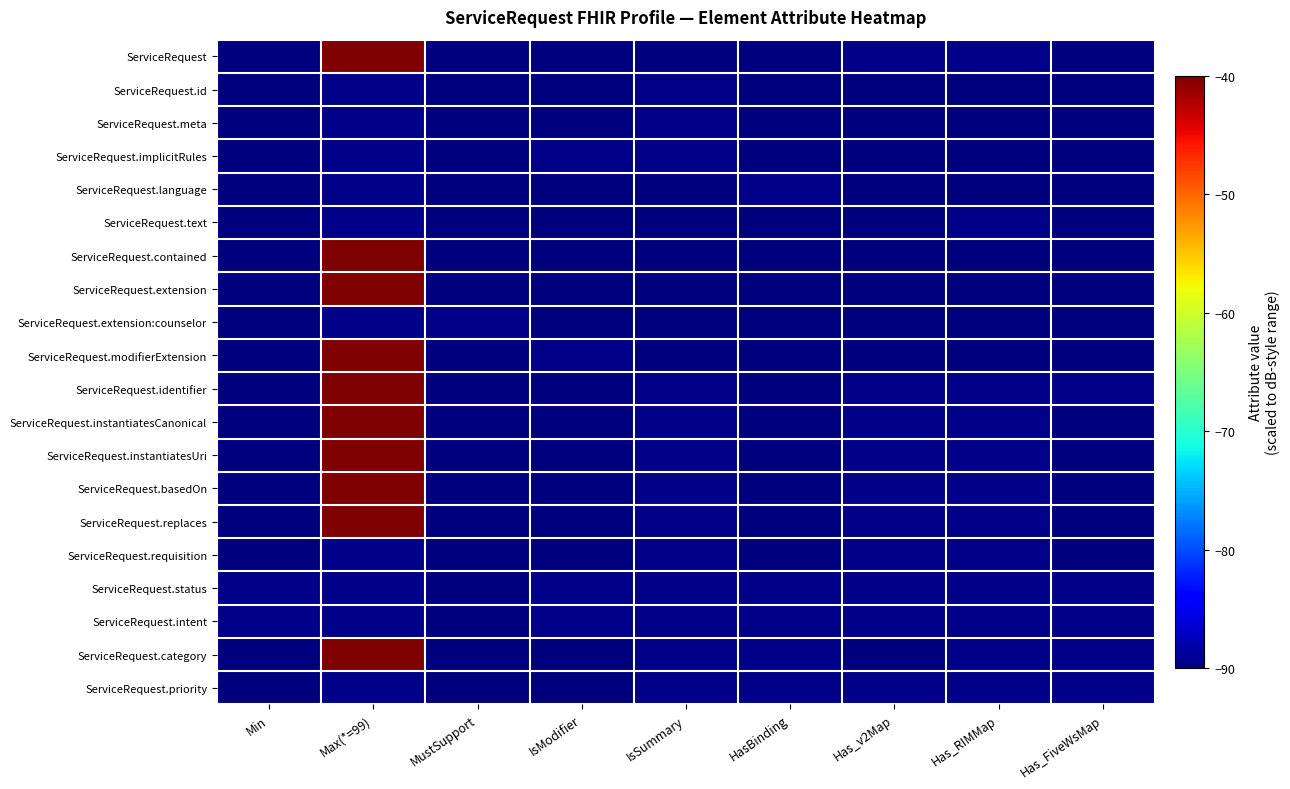

At which category does the chart reach its minimum across all series?

Min